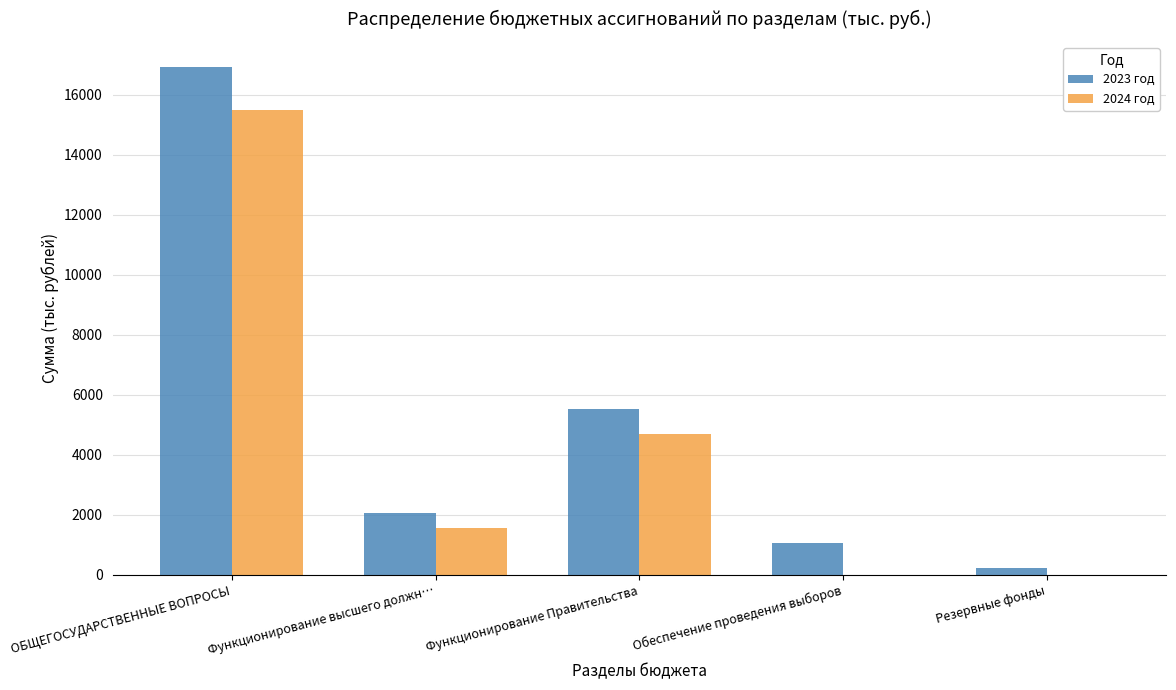

What is the greatest value displayed?

16917.0